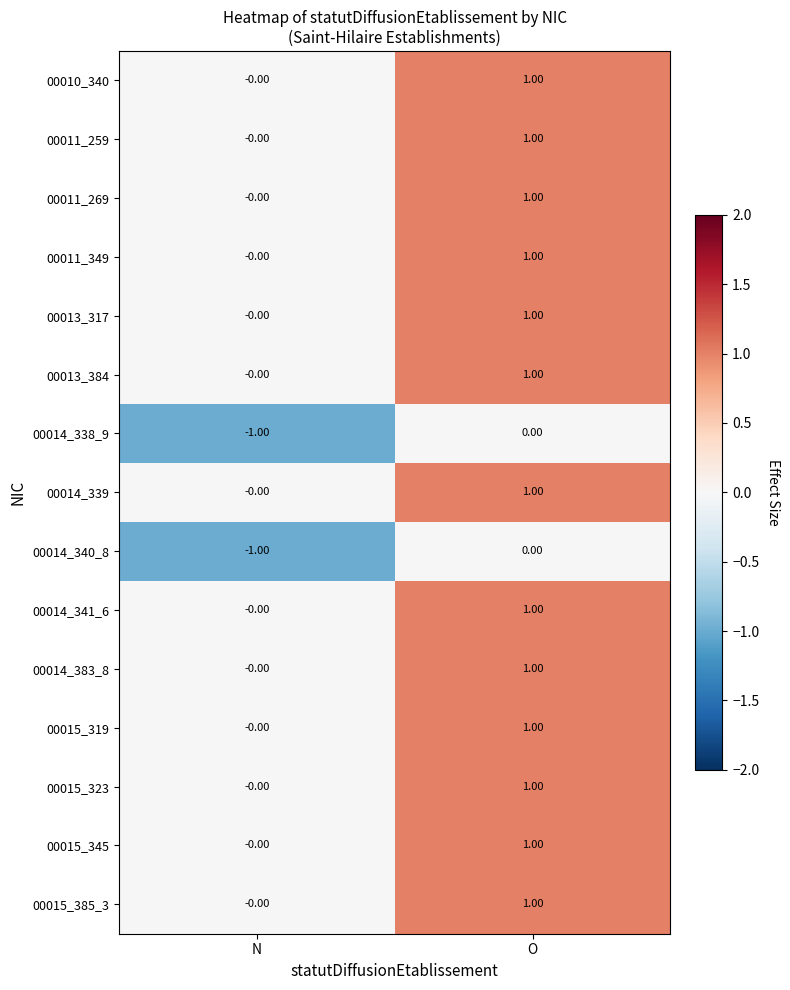

Which category has the lowest value in the 00014_383_8 series?

N